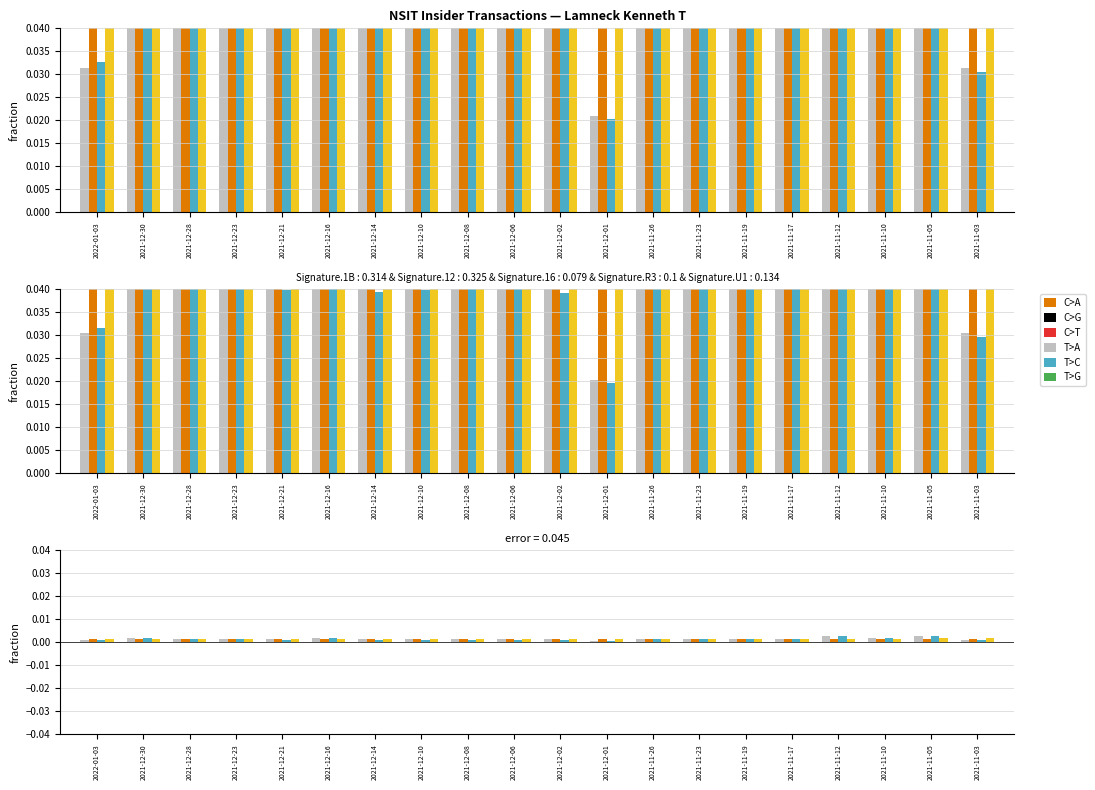

The transactionValue series shows 0.0 at 2021-11-19. True or false?

False